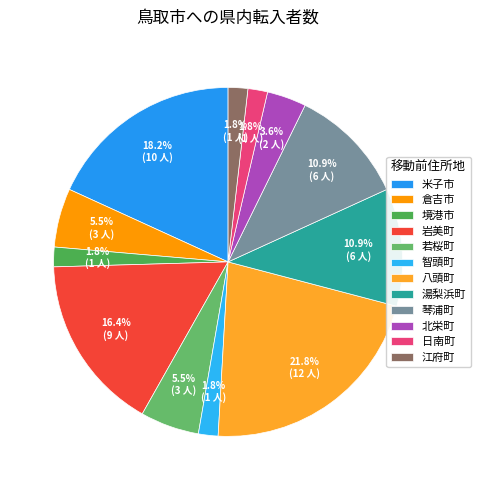

What is the ratio of the value at 日南町 to the value at 琴浦町?

0.2